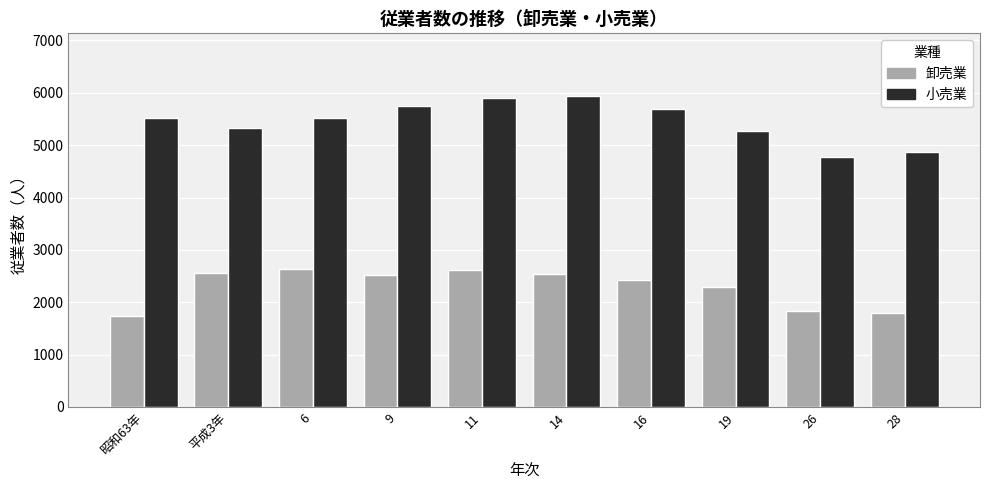

What is the value of the 卸売業 bar at the 10th from the left?

1798